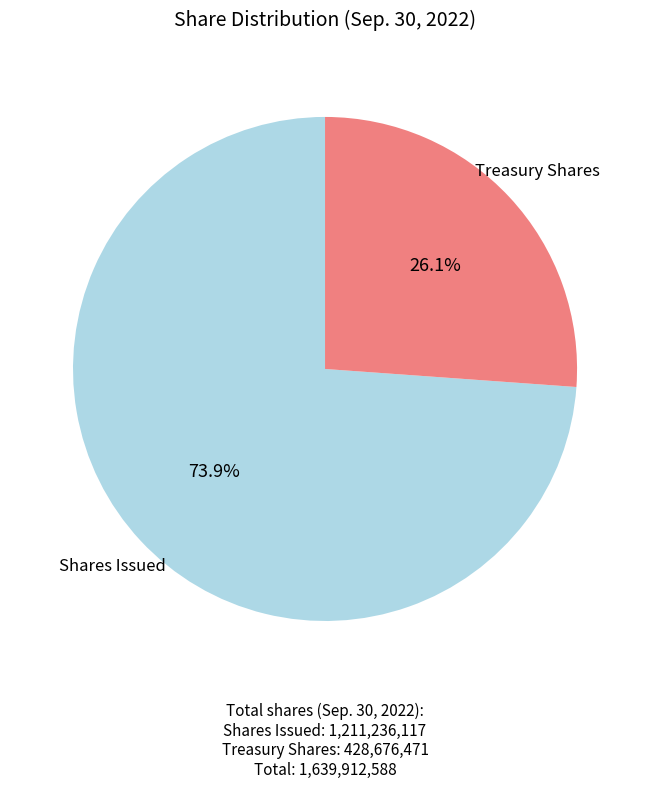

Is there a majority slice in this chart?

Yes